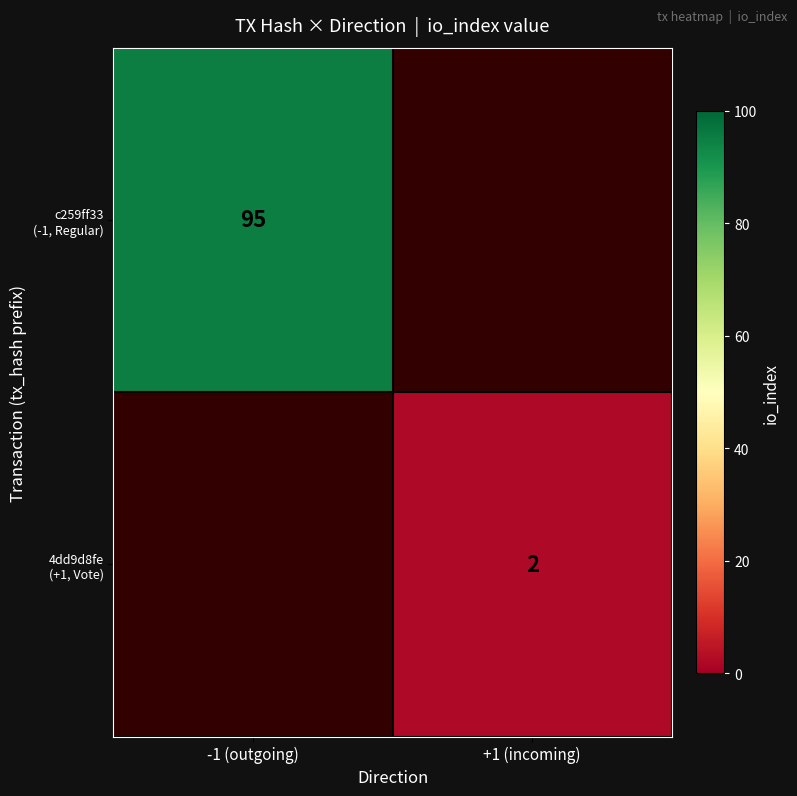

Between +1 (incoming) and -1 (outgoing), which is larger?

-1 (outgoing)